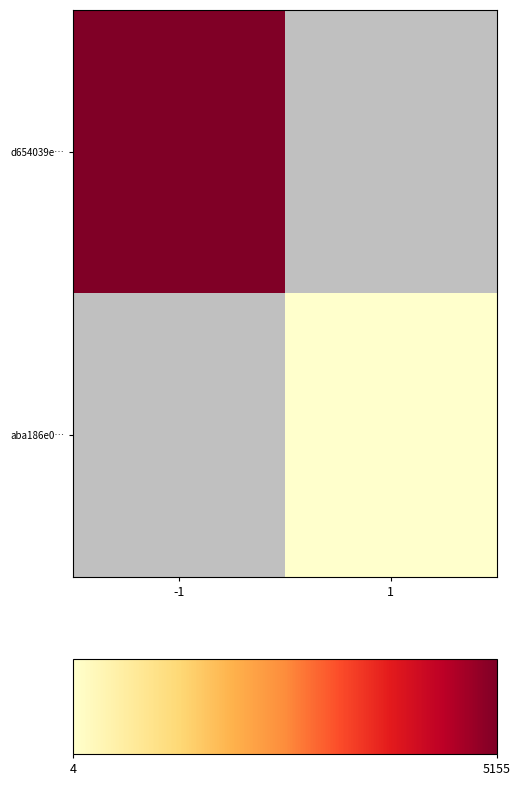

Which series has the widest spread of values?

d654039e…